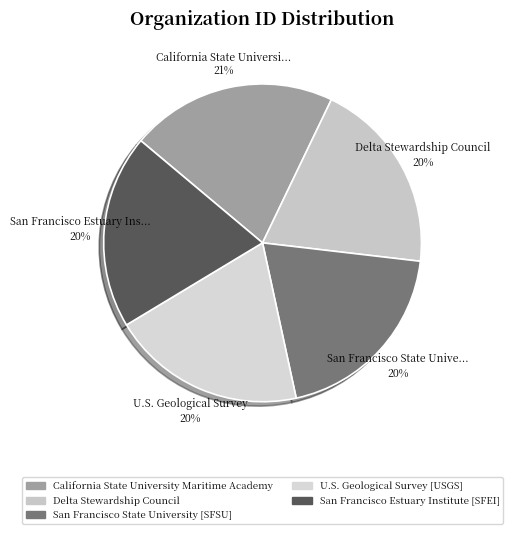

What is the total percentage of California State University Maritime Academy and Delta Stewardship Council?

40.7%